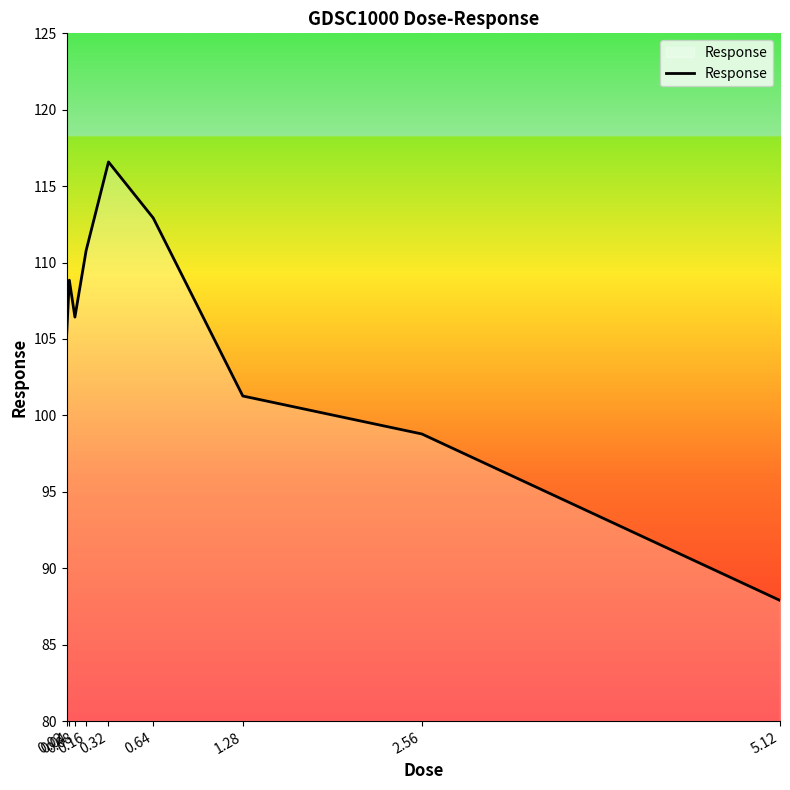

What is the difference between the values at 1.28 and 2.56?

2.5